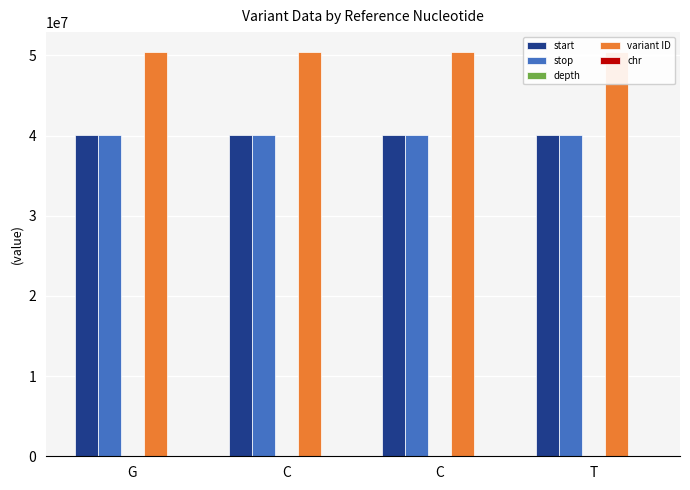

Between G and C, which series saw the biggest shift?

start